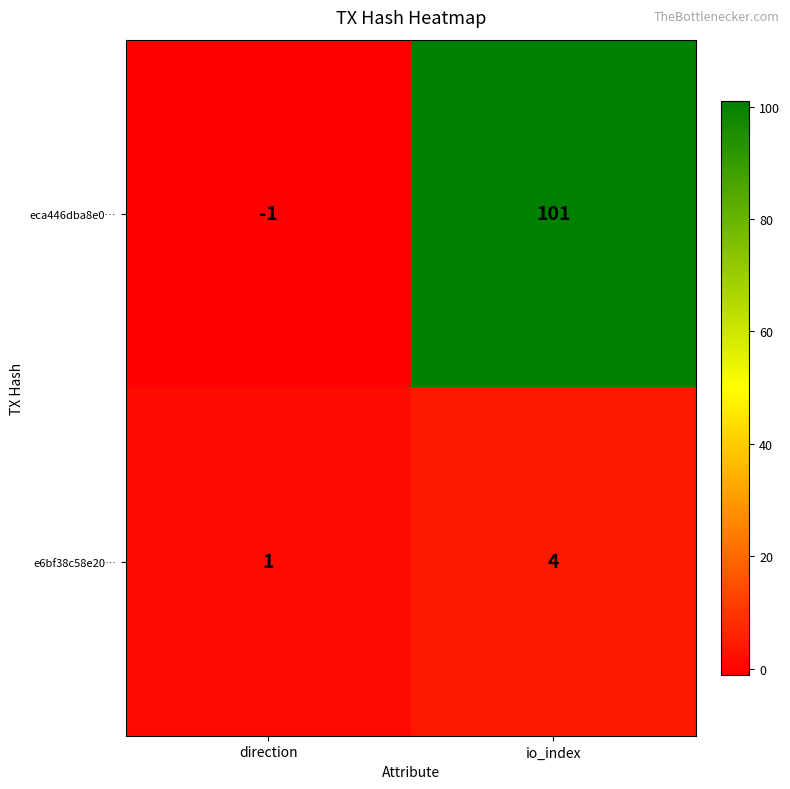

Reading left to right, what are all the values shown in this chart?

eca446dba8e0…: -1	101
e6bf38c58e20…: 1	4